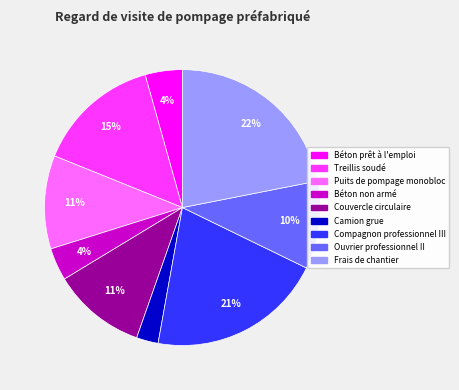

How many segments does this pie chart have?

9